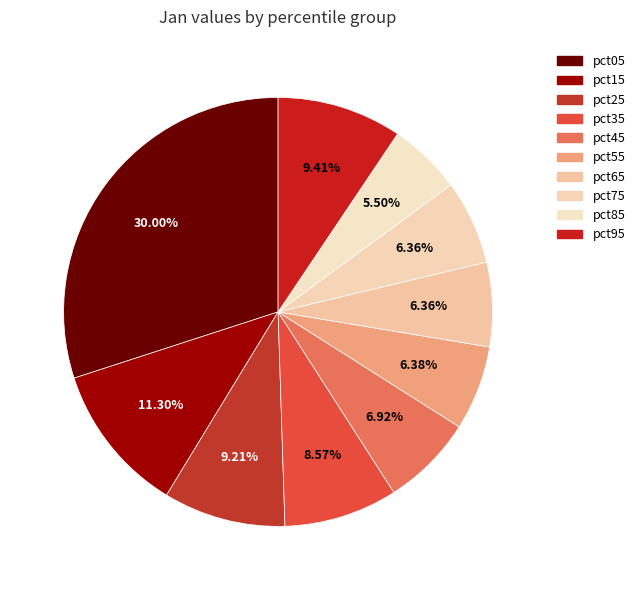

How many segments does this pie chart have?

10